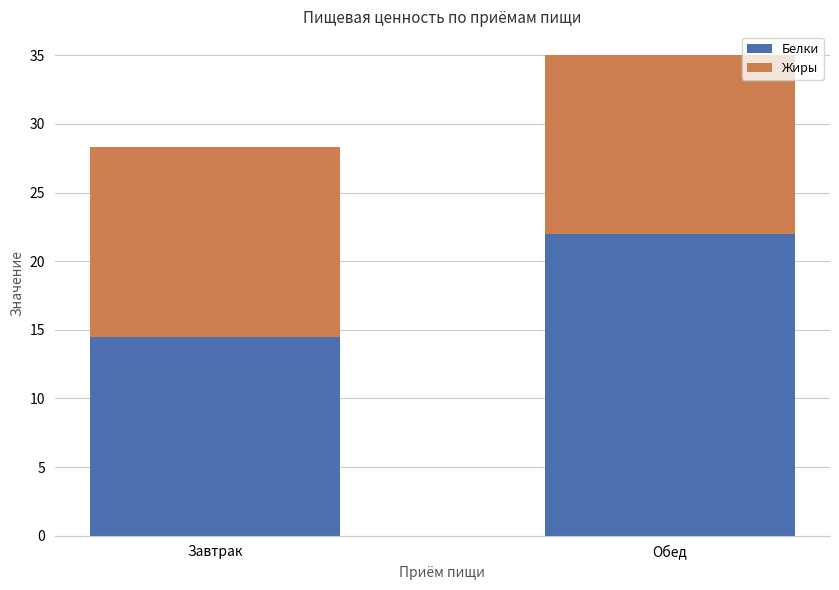

What is the total value across all series at Обед?

35.0